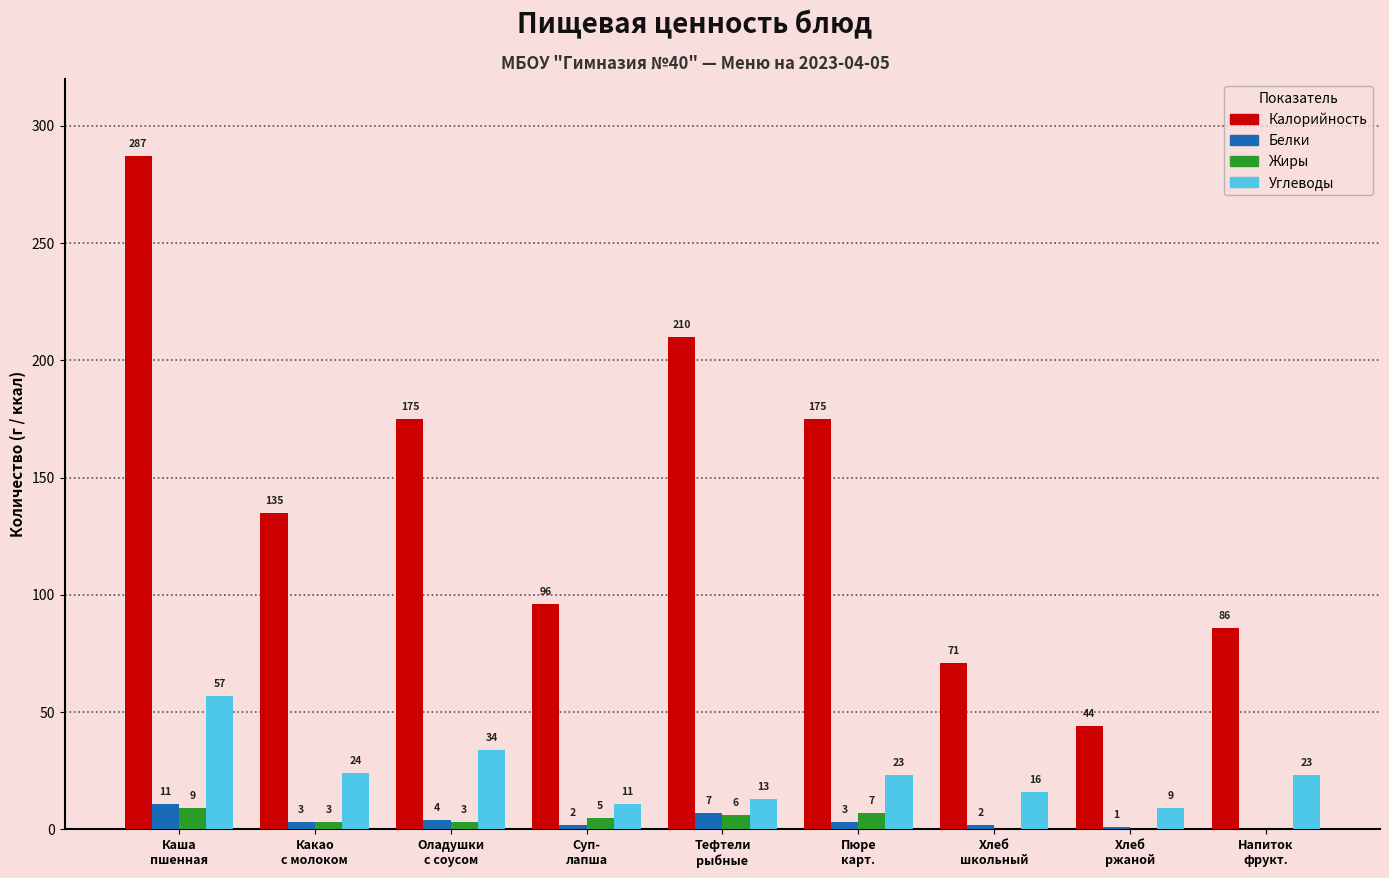

What is the sum of all Калорийность values?

1279